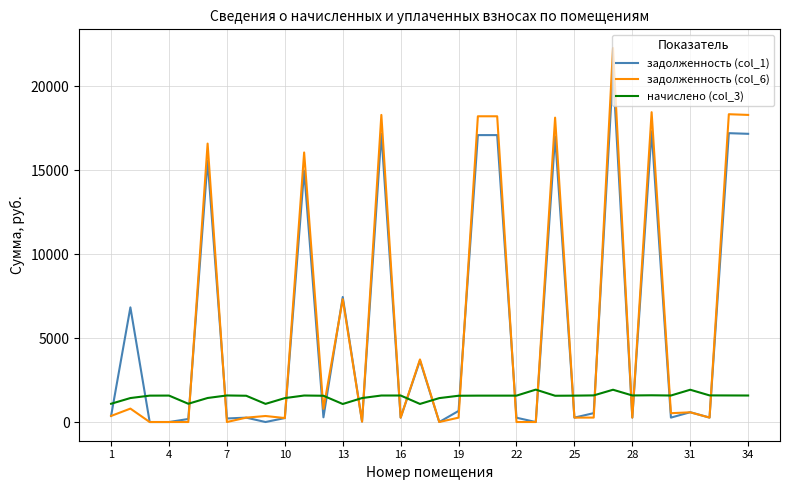

Does the chart display data point markers on the line(s)?

No